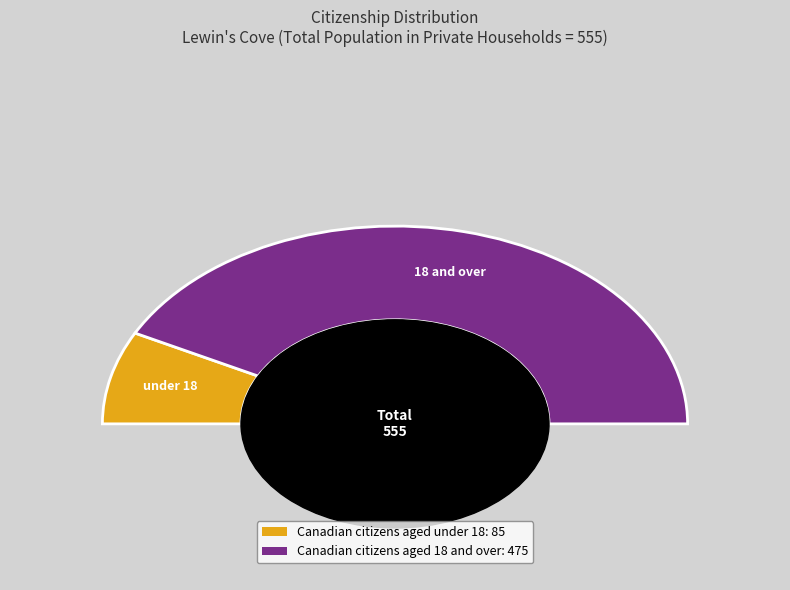

The Canadian citizens aged 18 and over slice represents 76% of the pie. True or false?

False